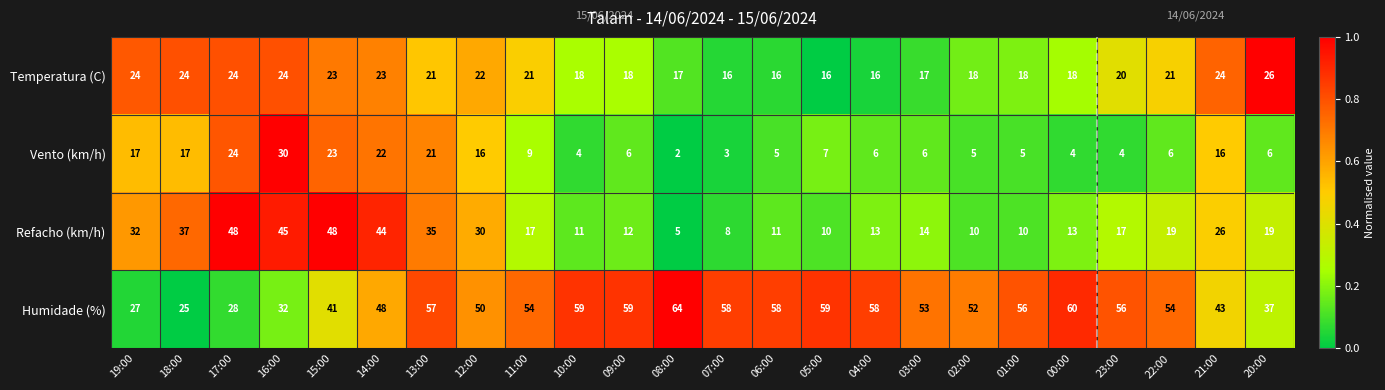

What is the greatest value displayed?

64